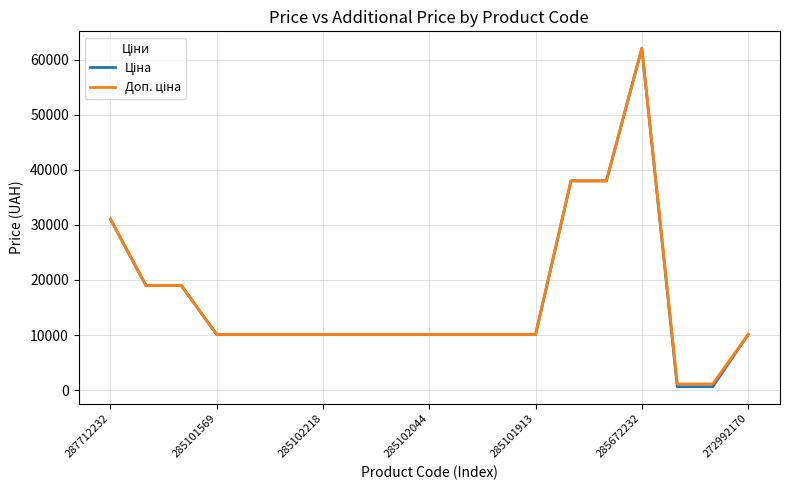

Does the chart have visible grid lines?

Yes